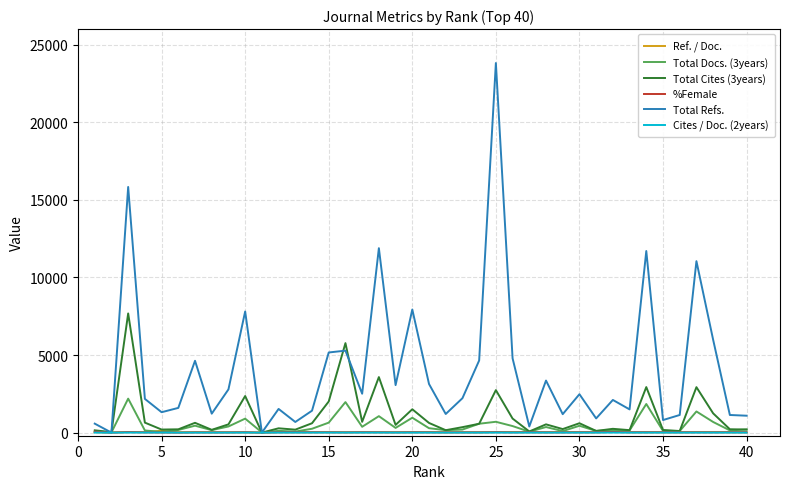

Which series has the largest total across all categories?

Total Refs.